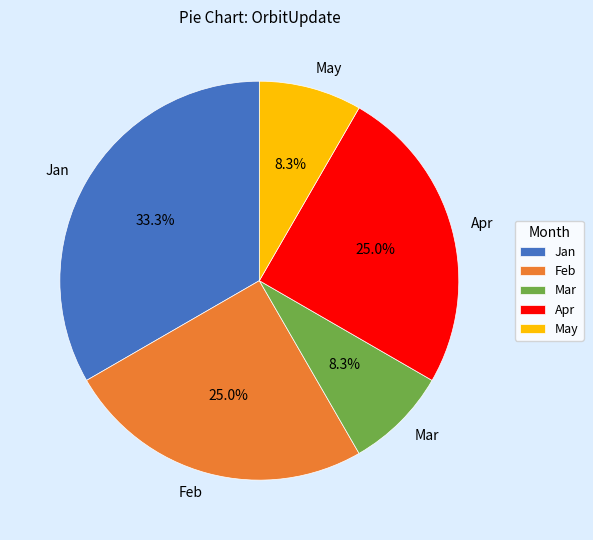

Is there a majority slice in this chart?

No